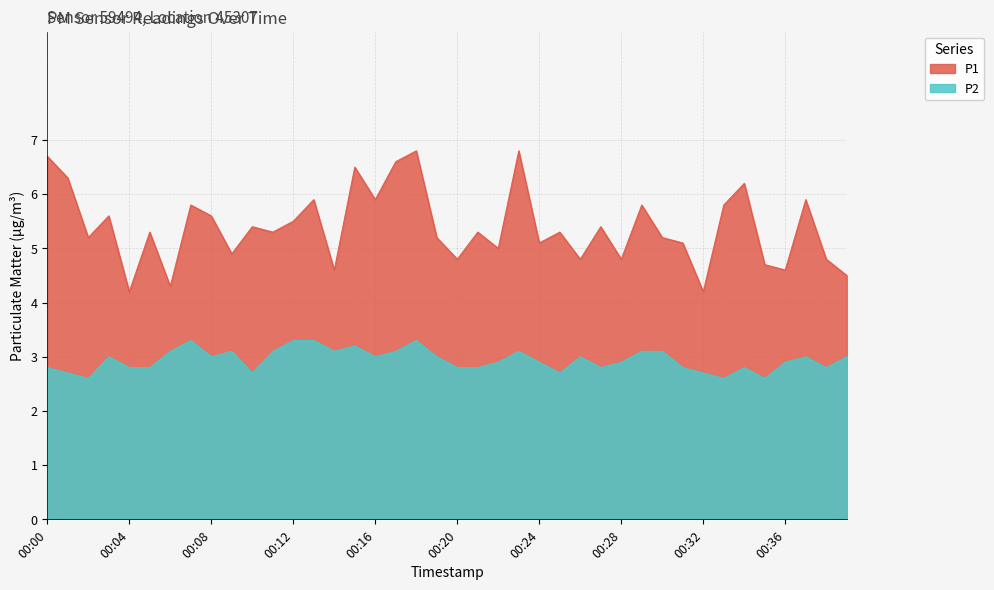

What are all the series names shown in the legend?

P1, P2